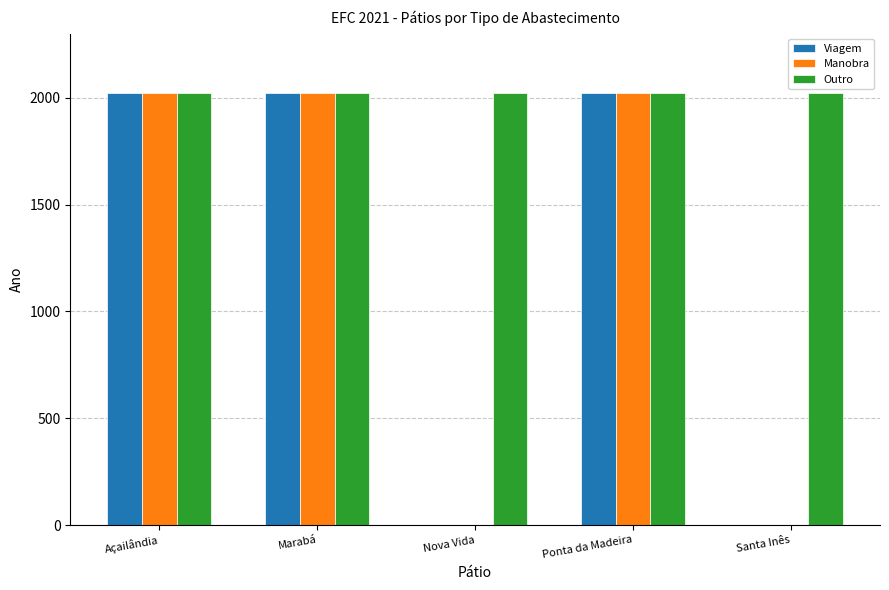

Reading right to left, extract all data points from this chart.

Viagem: Santa Inês=0	Ponta da Madeira=2021	Nova Vida=0	Marabá=2021	Açailândia=2021
Manobra: Santa Inês=0	Ponta da Madeira=2021	Nova Vida=0	Marabá=2021	Açailândia=2021
Outro: Santa Inês=2021	Ponta da Madeira=2021	Nova Vida=2021	Marabá=2021	Açailândia=2021